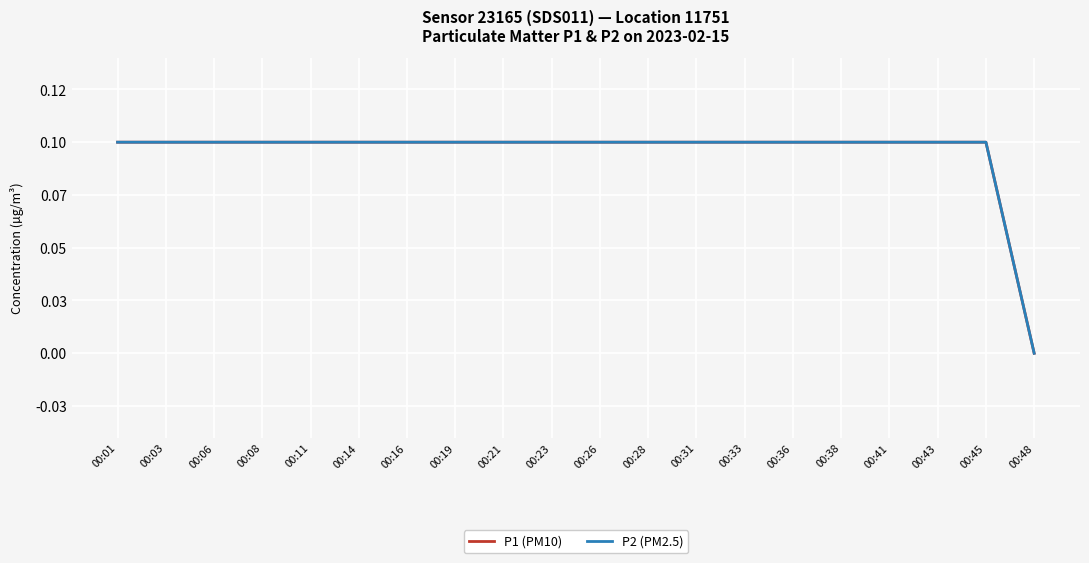

What is the highest value of the P2 (PM2.5) series?

0.1